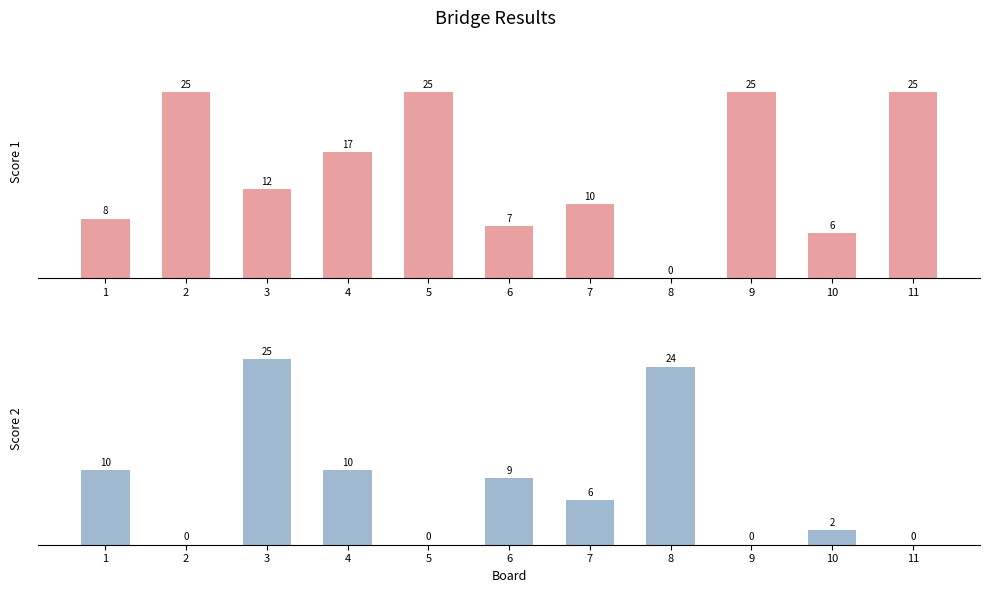

Rank the series by their average value, from highest to lowest.

Score 1, Score 2